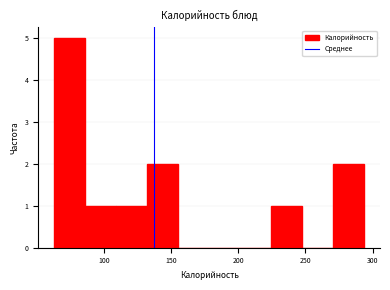

Reading left to right, list every bar in this chart as the range it spans on the x-axis followed by its height. Neither the bar edges nor the heights are printed on the chart, so give them approximately, as read against the axes.

65 to 85: 5
85 to 110: 1
110 to 130: 1
130 to 155: 2
155 to 180: 0
180 to 200: 0
200 to 225: 0
225 to 250: 1
250 to 270: 0
270 to 295: 2